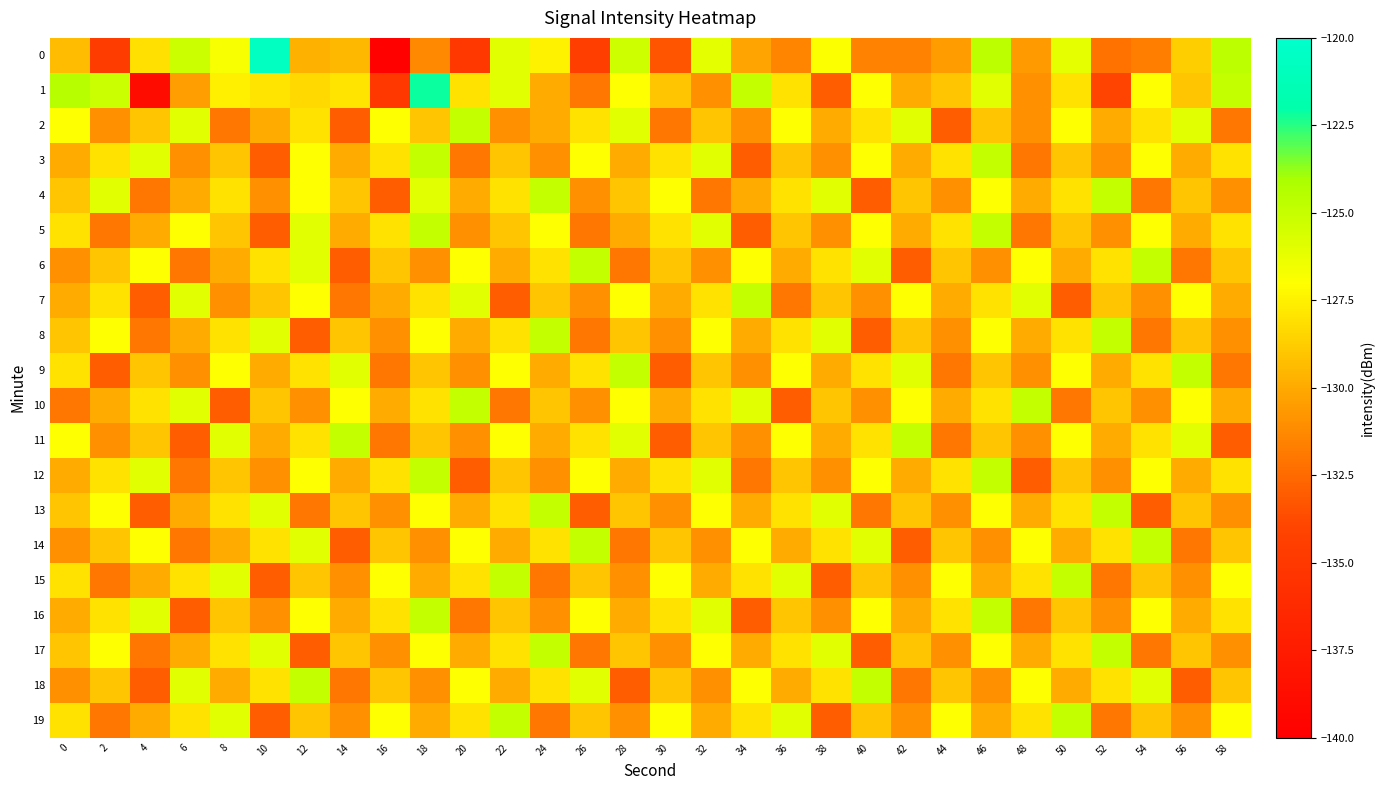

What is the maximum value shown in the chart?

-120.7